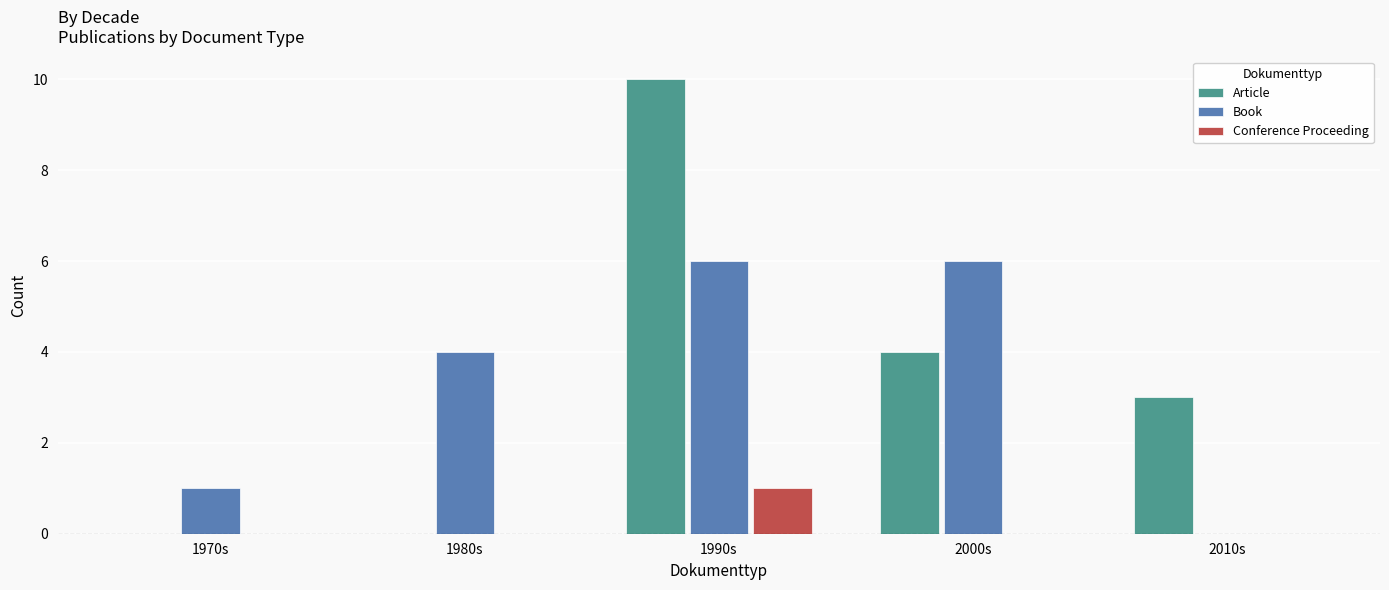

Which series changed the most between 1980s and 2010s?

Book